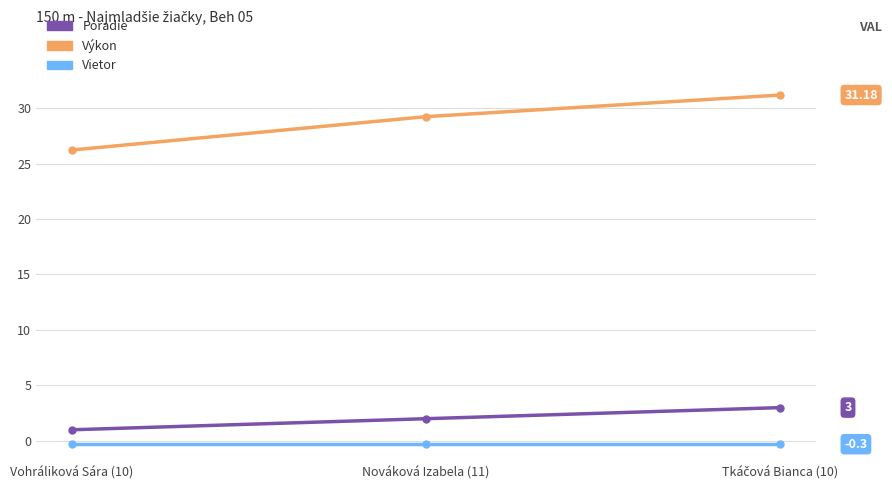

What position from the right is Nováková Izabela (11)?

2